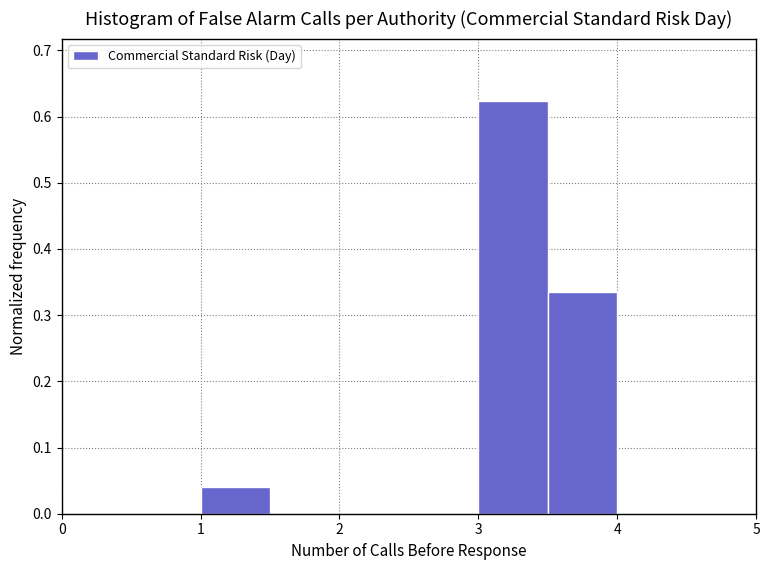

Reading left to right, list every bar in this chart as the range it spans on the x-axis followed by its height. The values are not printed on the chart, so give them approximately, as read against the axis.

1.0 to 1.5: 0.04
1.5 to 2.0: 0
2.0 to 2.5: 0
2.5 to 3.0: 0
3.0 to 3.5: 0.62
3.5 to 4.0: 0.34